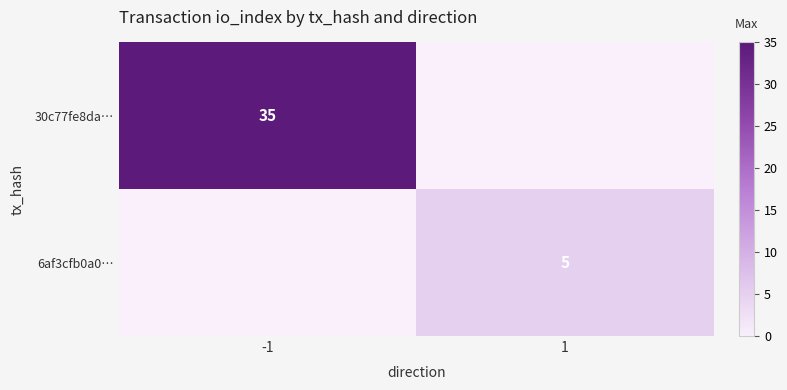

How many positive values does the 6af3cfb0a0… series have?

1